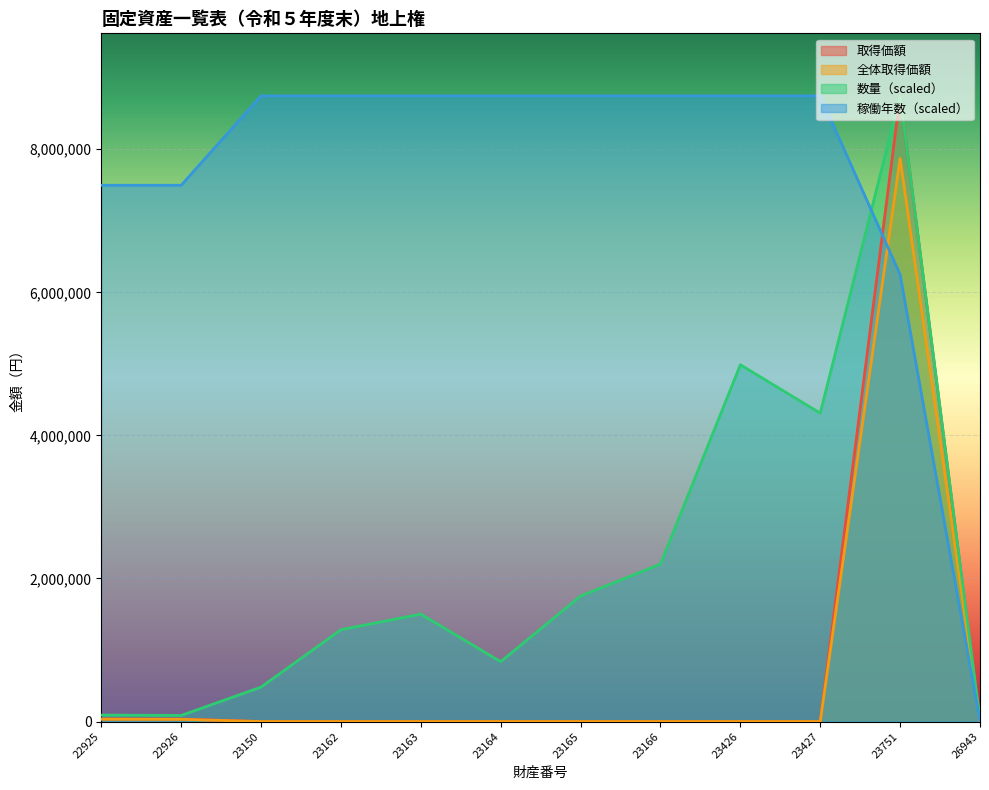

Is it true that 数量 equals 547778.4 at 23165?

False